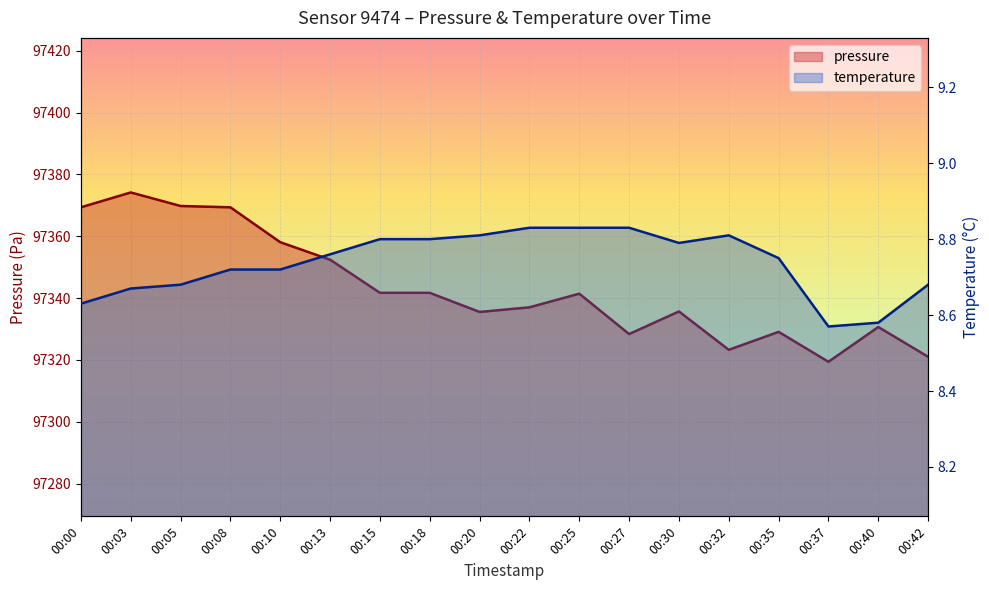

True or false: pressure has more than 1 points higher than both neighbors.

True